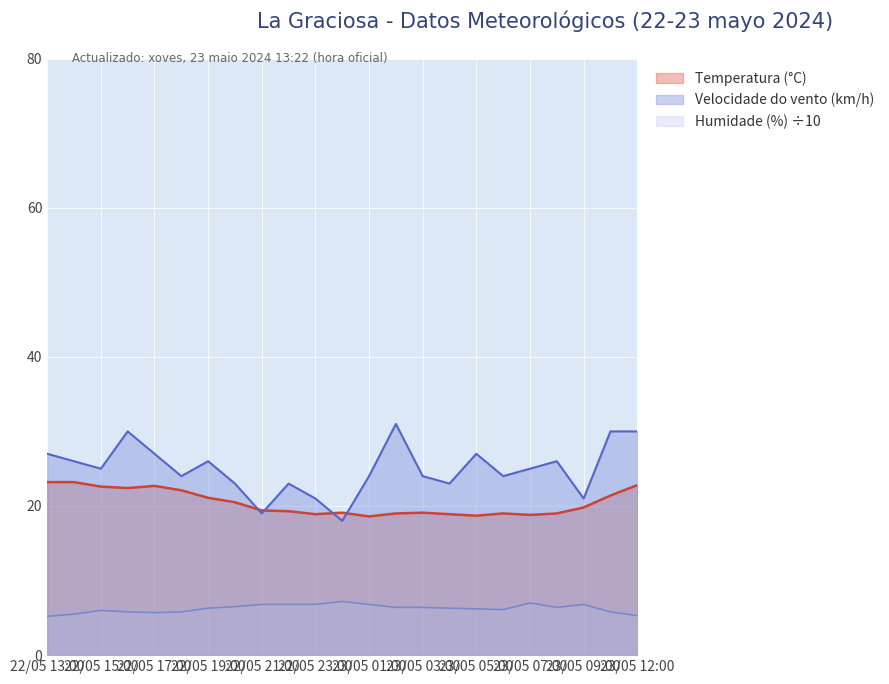

Between 23/05 02:00 and 22/05 22:00, which is larger?

22/05 22:00